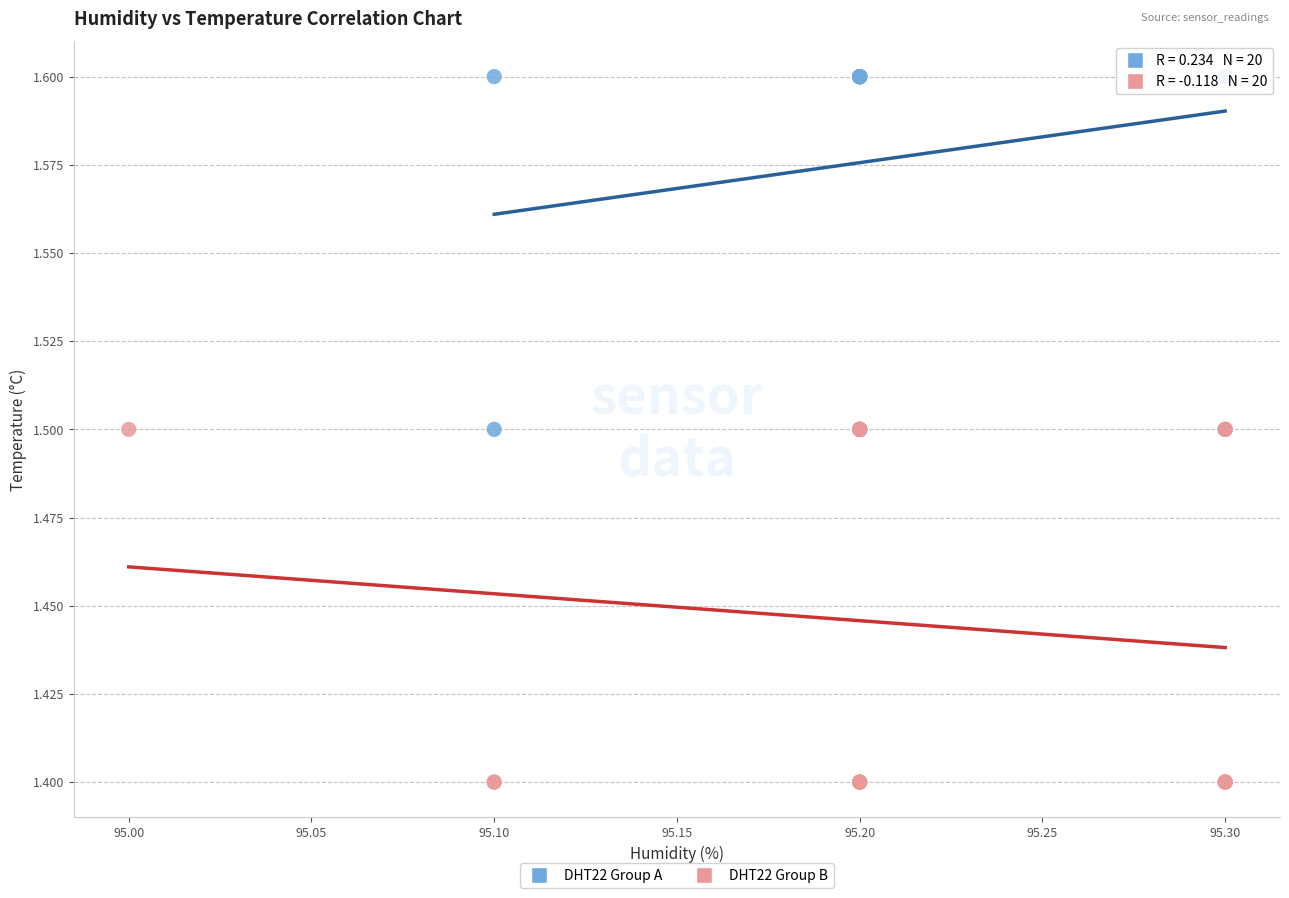

Which series contains the lowest Y value?

DHT22 Group B